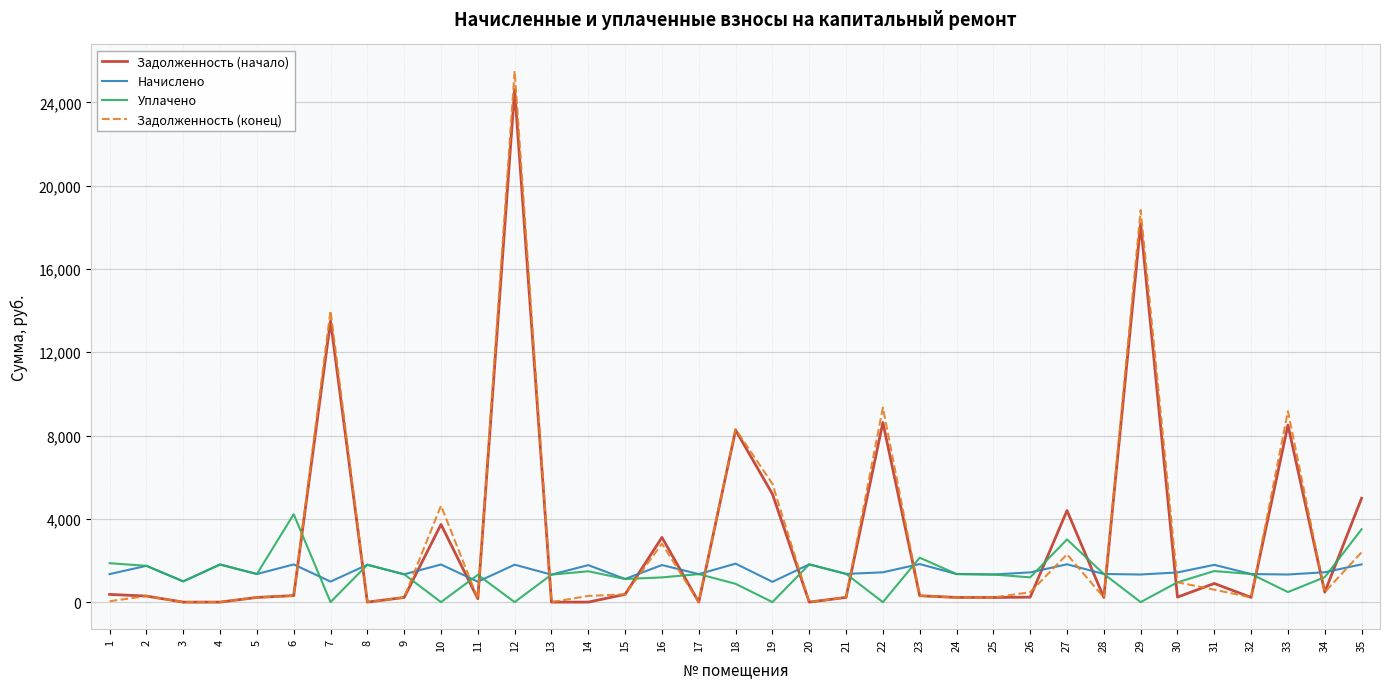

True or false: Задолженность (начало) and Начислено cross at least once.

True